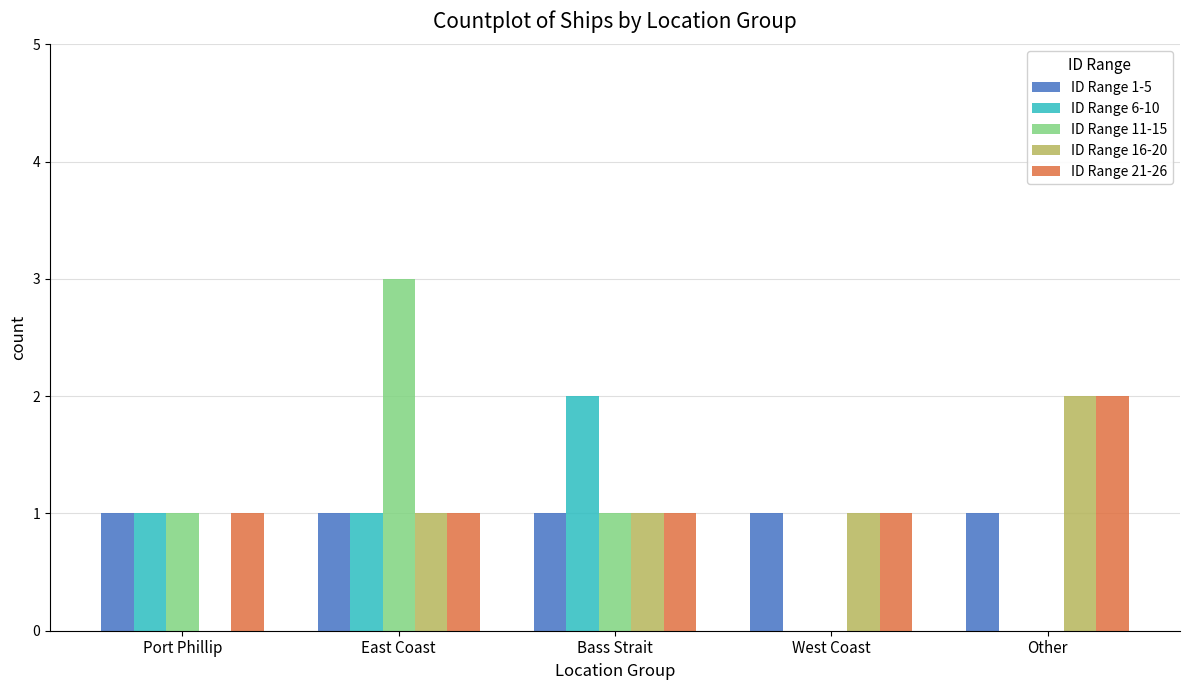

Which category has the highest value across all series?

East Coast